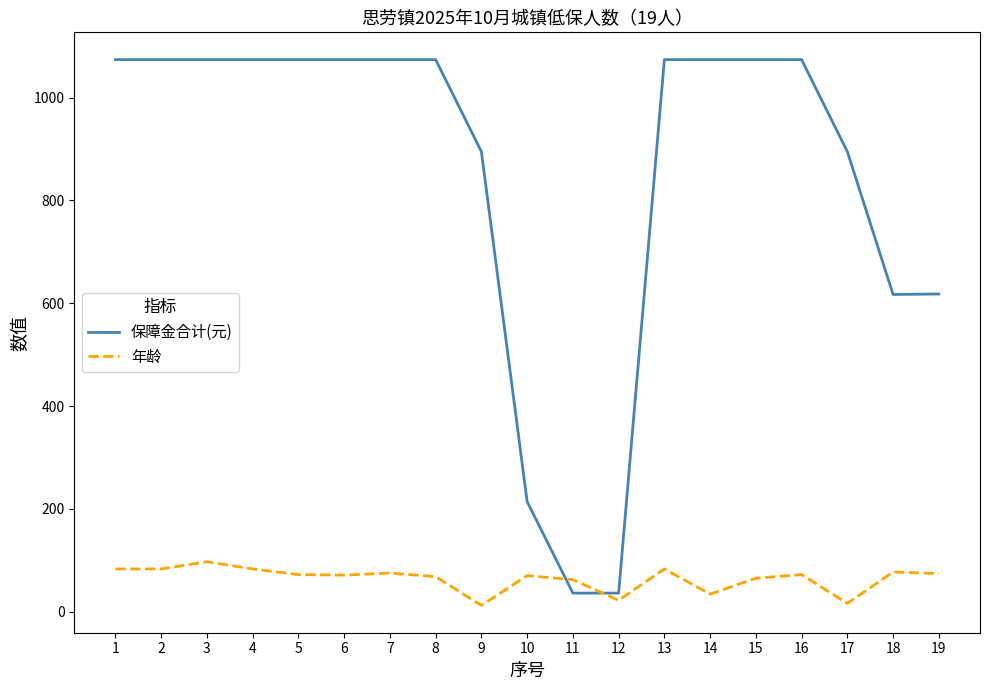

Rank the series by their maximum value, from highest to lowest.

保障金合计(元), 年龄